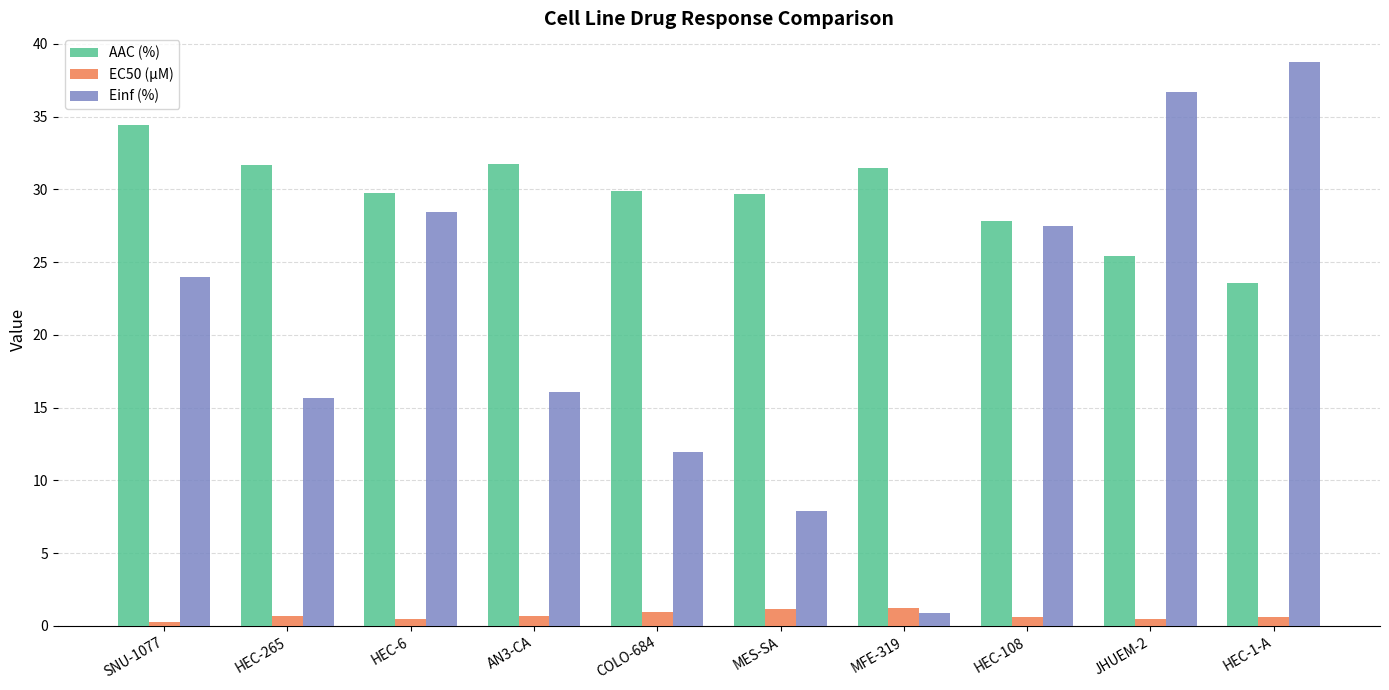

Is the value of EC50 (µM) at MFE-319 greater than the value of Einf (%) at AN3-CA?

No